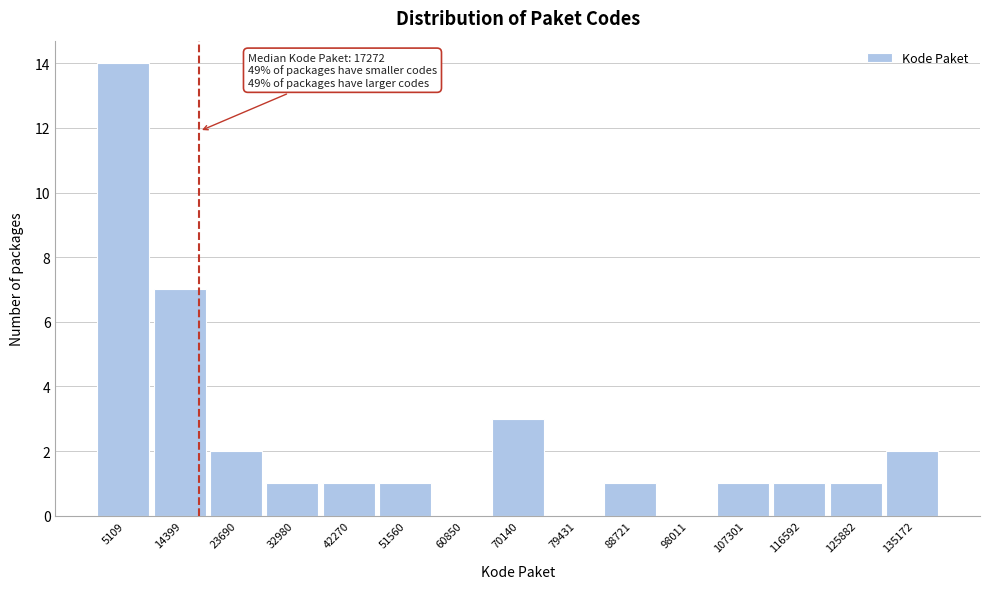

Which range on the x-axis has the tallest bar?

0 to 10000